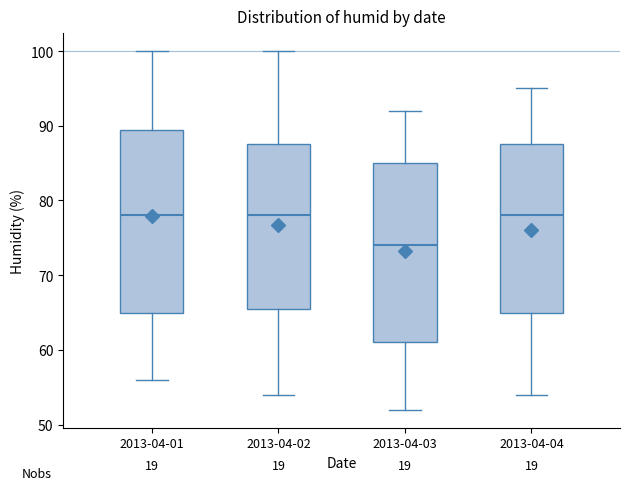

Reading left to right, read every box against the y-axis: the position of its median line, the range the box covers, and the ends of its whiskers. The values are not printed on the chart, so give them approximately, as read against the axis.

2013-04-01: median 78, box 65 to 90, whiskers 56 to 100
2013-04-02: median 78, box 66 to 88, whiskers 54 to 100
2013-04-03: median 74, box 61 to 85, whiskers 52 to 92
2013-04-04: median 78, box 65 to 88, whiskers 54 to 95